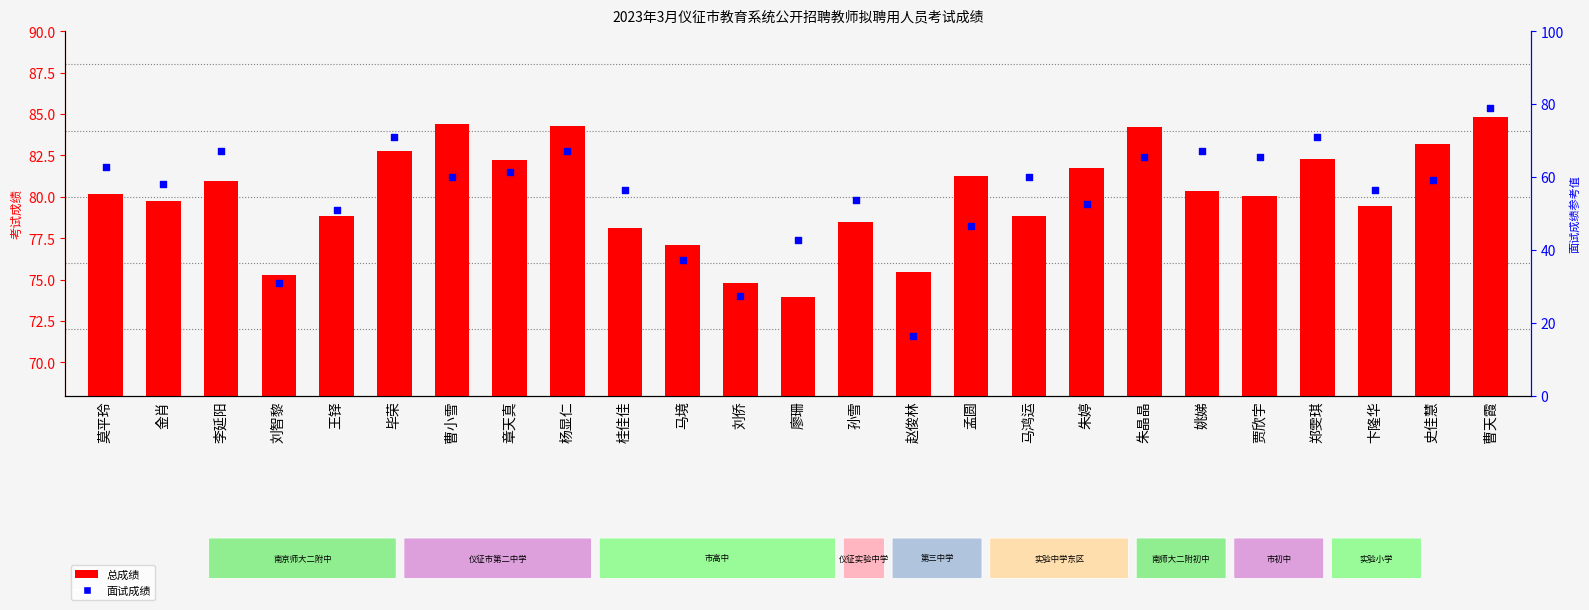

Which series has the largest Y range (max minus min)?

面试成绩